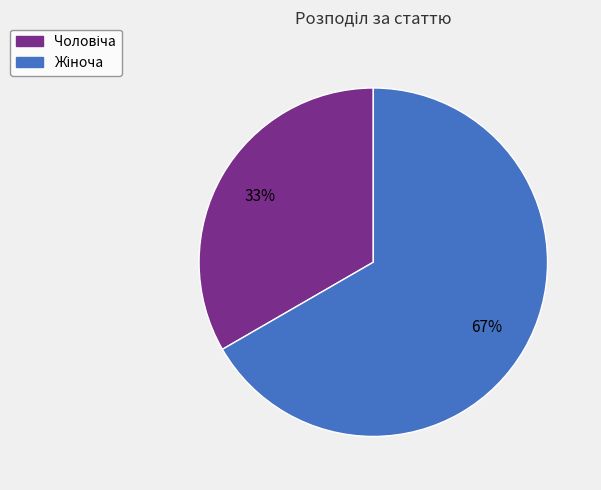

Does any single category account for the majority?

Yes